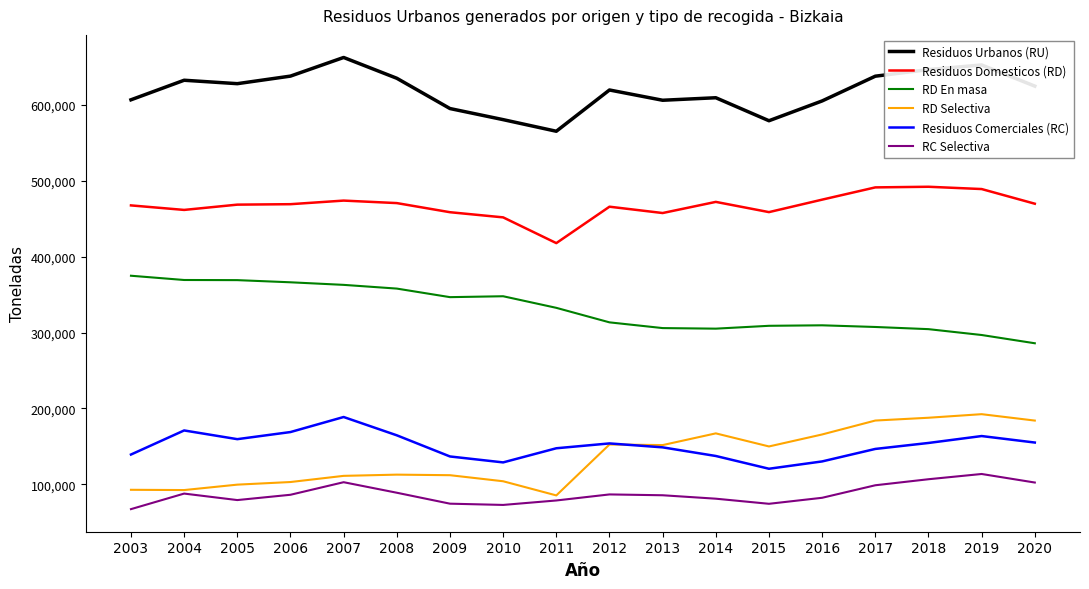

Where is RD En masa nearest to the value 330499?

2011